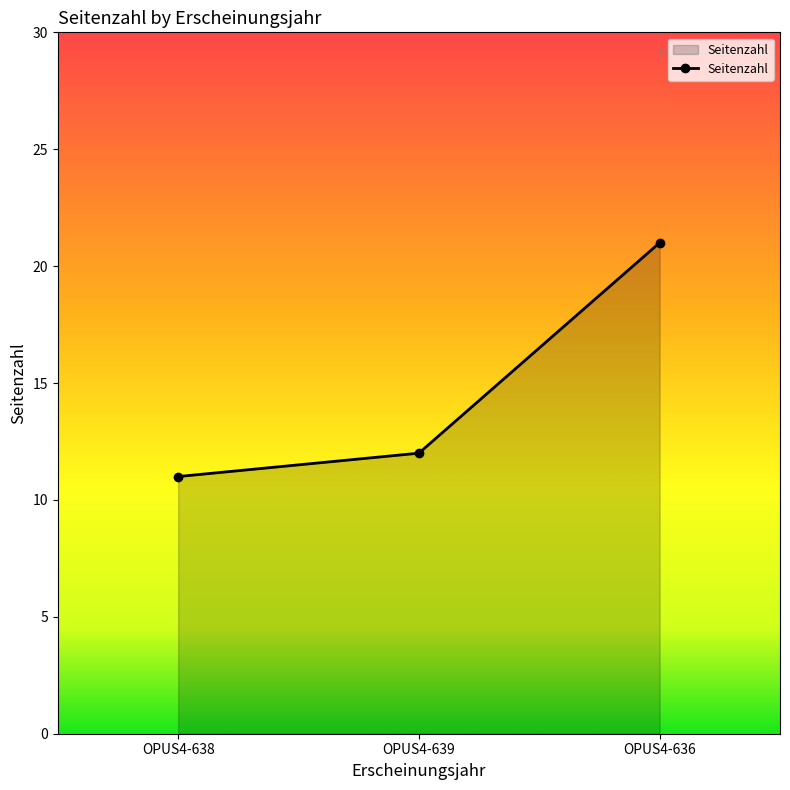

What is the sum of the values at OPUS4-638 and OPUS4-639?

23